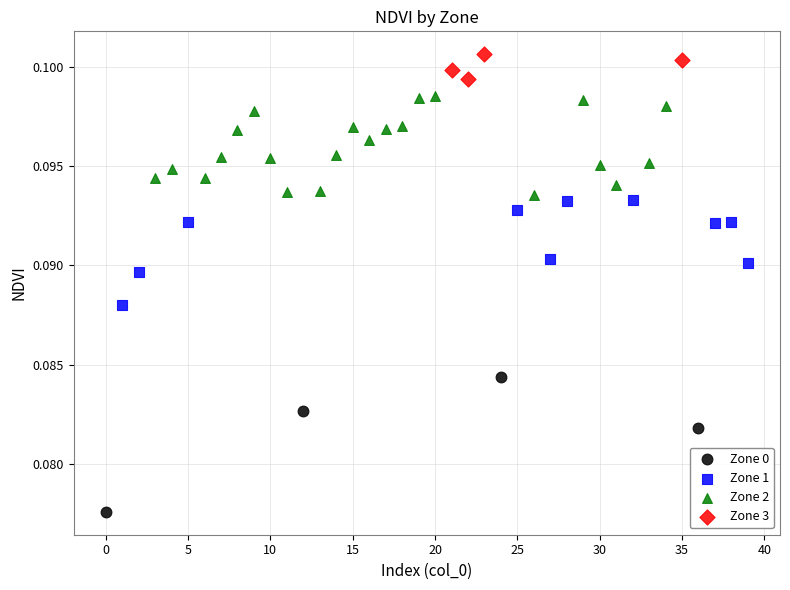

What are all the series names shown in the legend?

Zone 0, Zone 1, Zone 2, Zone 3